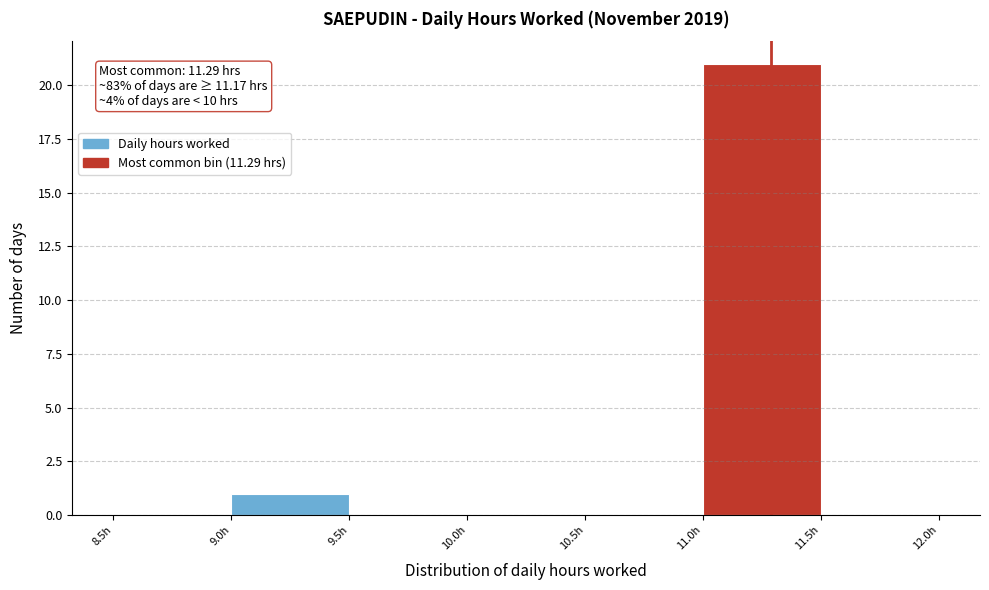

Over which range of the x-axis is the bar tallest?

11.0 to 11.5